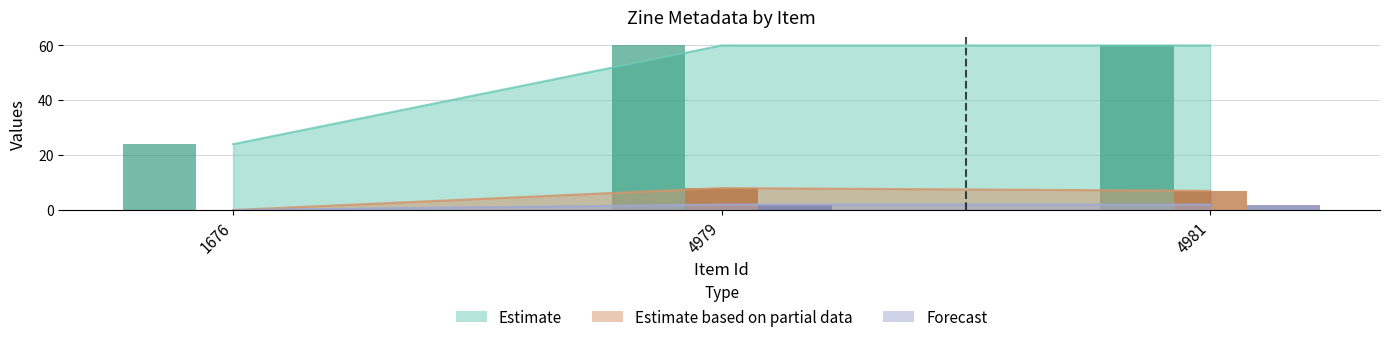

Rank the series at 1676 from highest to lowest value.

Estimate, Estimate based on partial data, Forecast